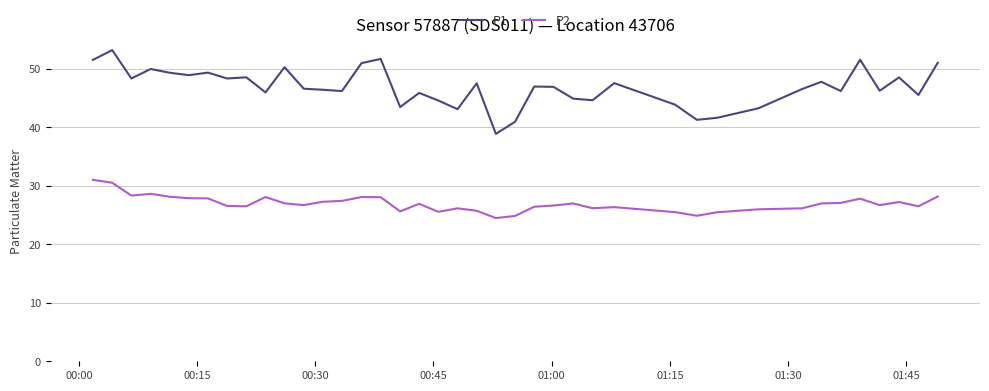

Which series has the largest total across all categories?

P1